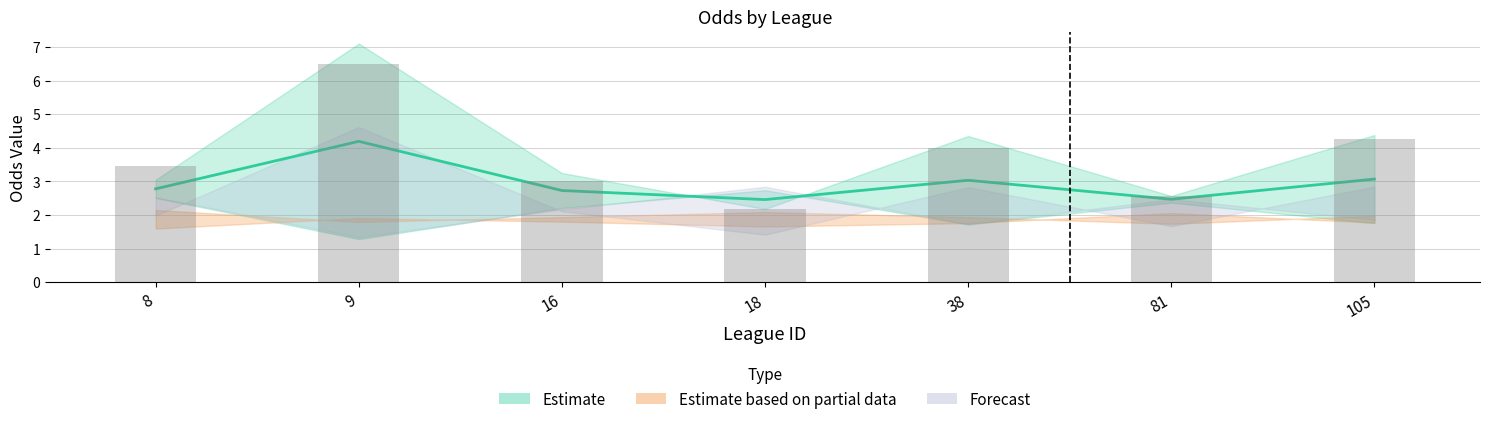

Reading left to right, list all the values displayed in this chart.

8=3.5	9=6.5	16=3.0	18=2.2	38=4.0	81=2.6	105=4.2